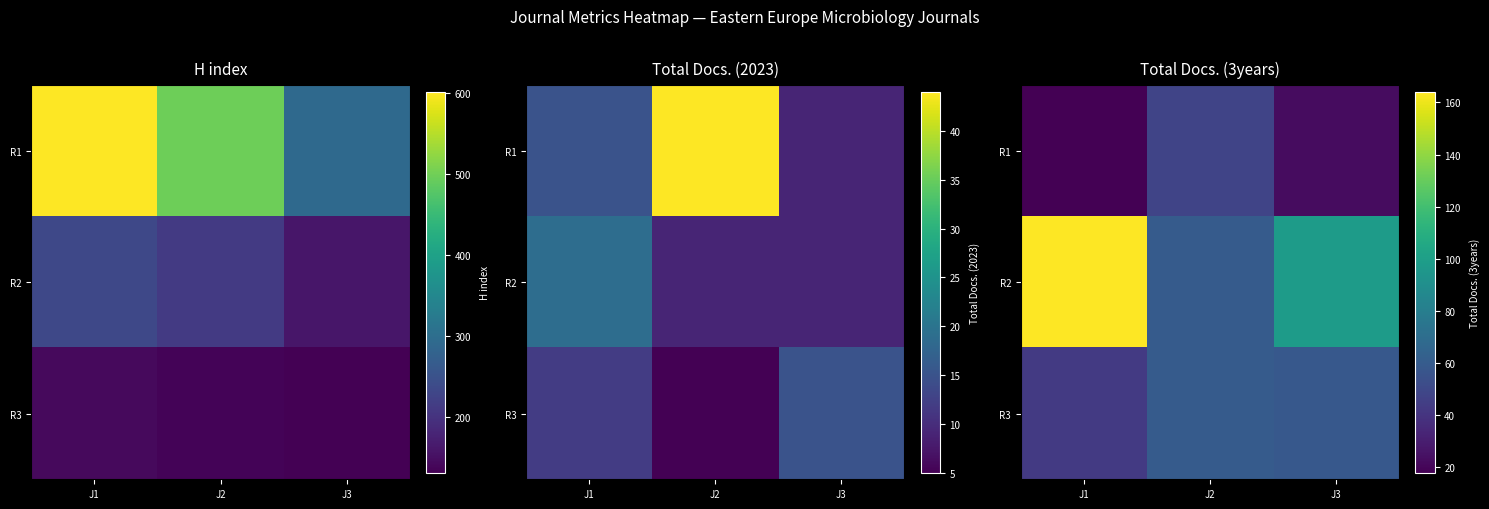

At which label does R2 first exceed 98?

J1